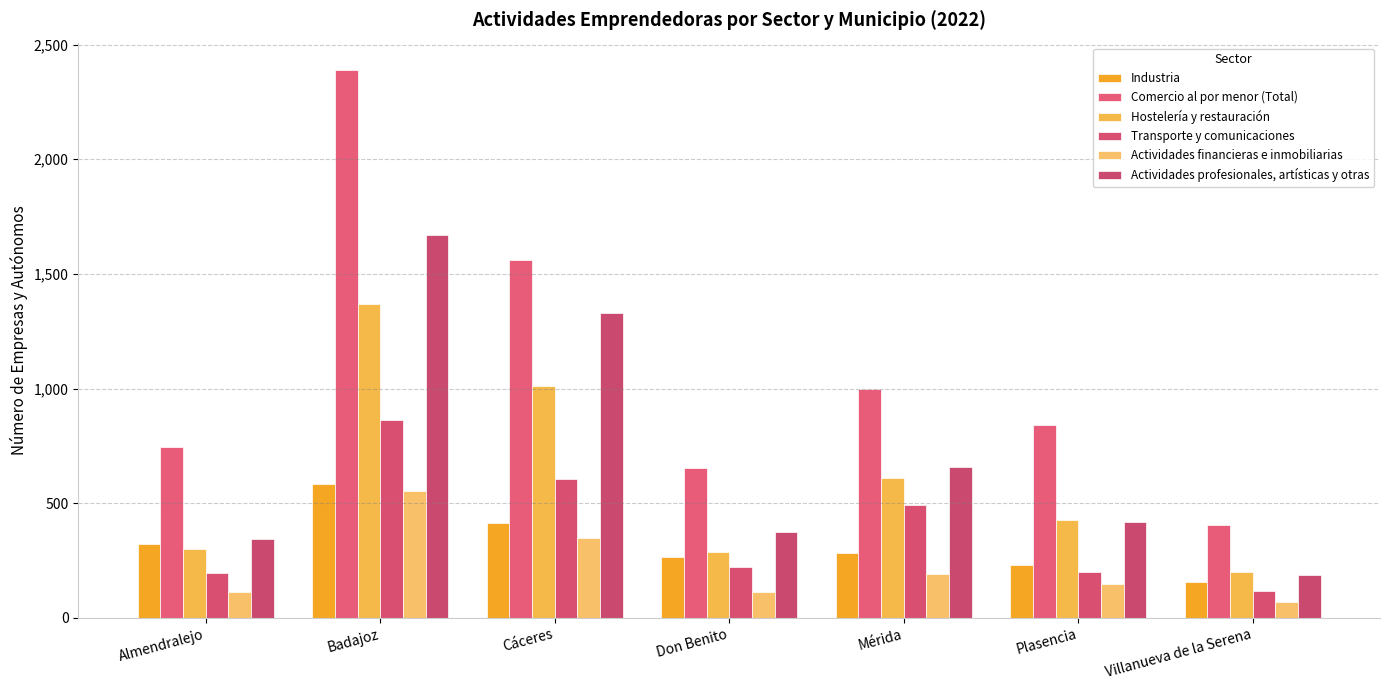

How many bars are there in each group?

6